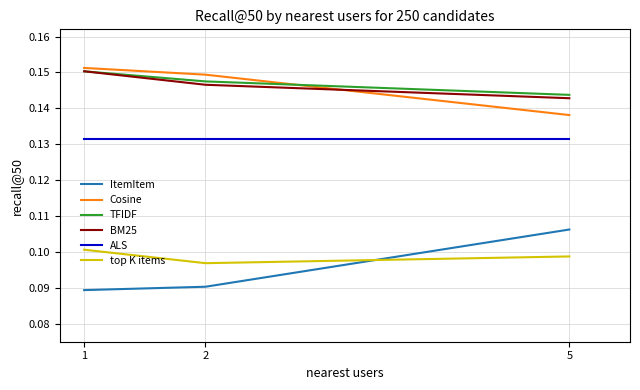

List the labels in order of Cosine value, smallest first.

5, 2, 1